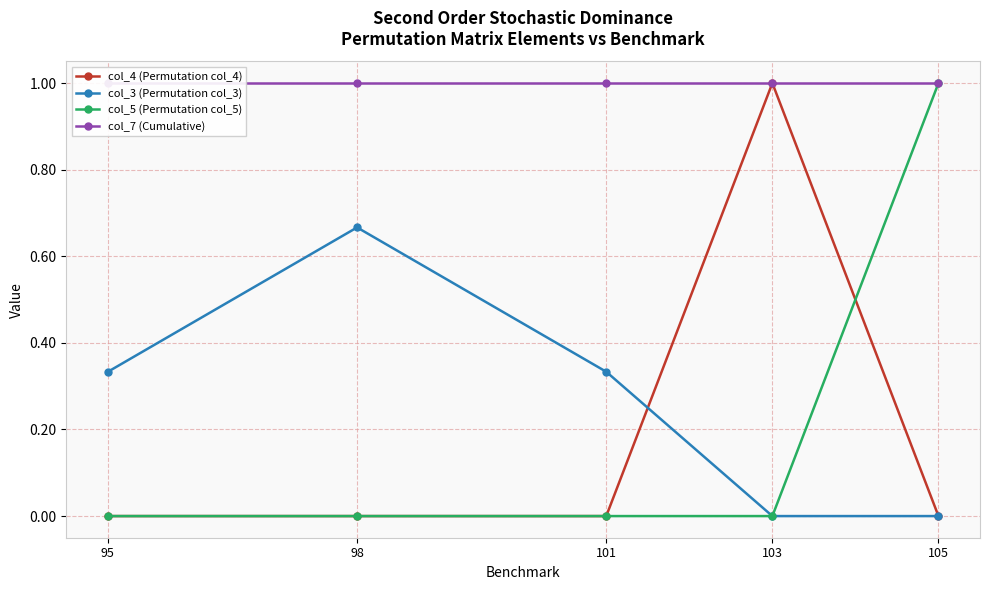

True or false: col_5 (Permutation col_5) and col_3 (Permutation col_3) cross at least once.

False